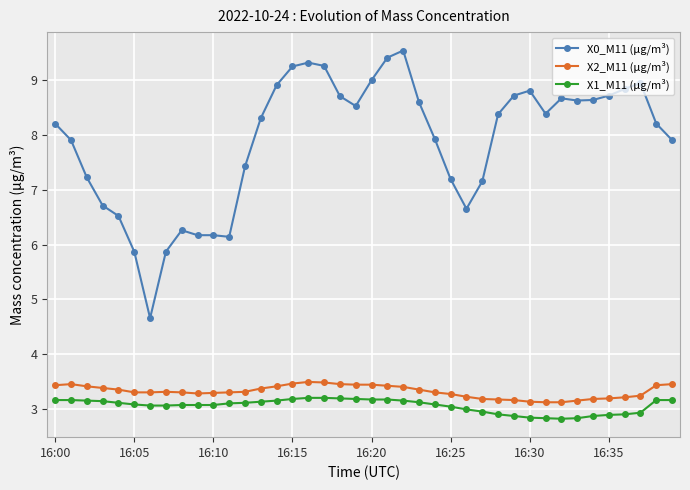

What is the value of the X2_M11 (μg/m³) point at the 2nd from the left?

3.5